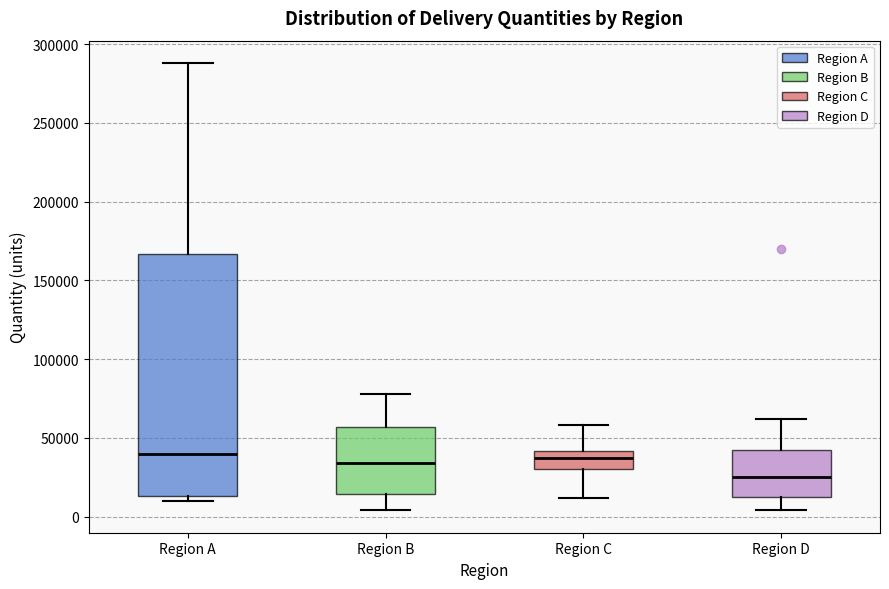

Where is the upper edge of the box for Region A on the y-axis? The values are not printed on the chart, so give them approximately, as read against the axis.

165000